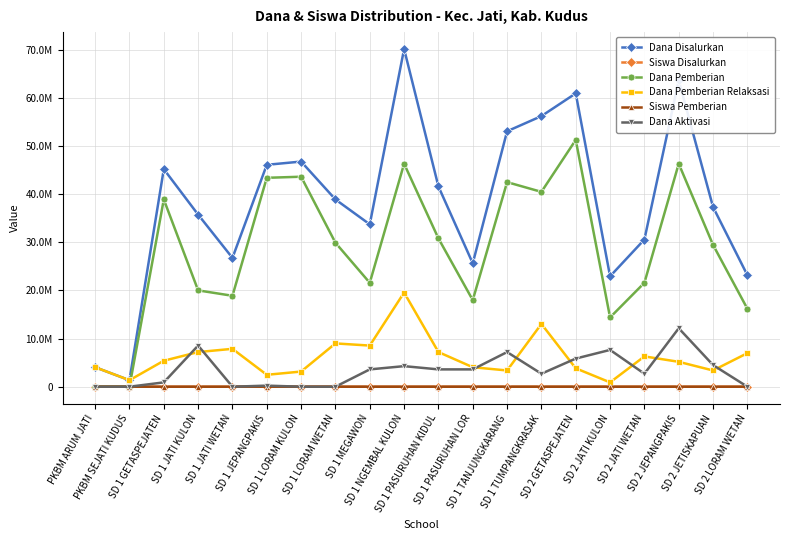

Is this an area chart (filled region under the line)?

No